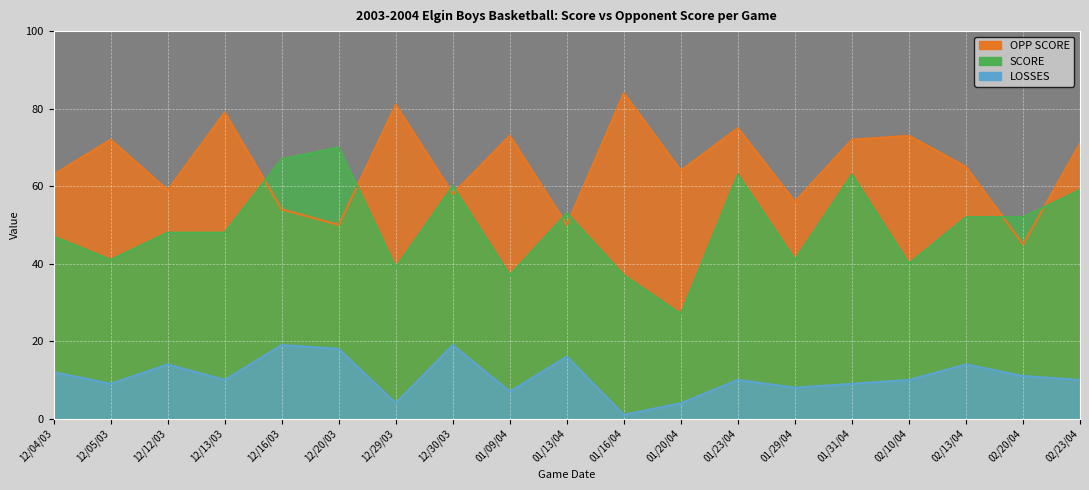

The LOSSES series shows 9 at 01/31/04. True or false?

True